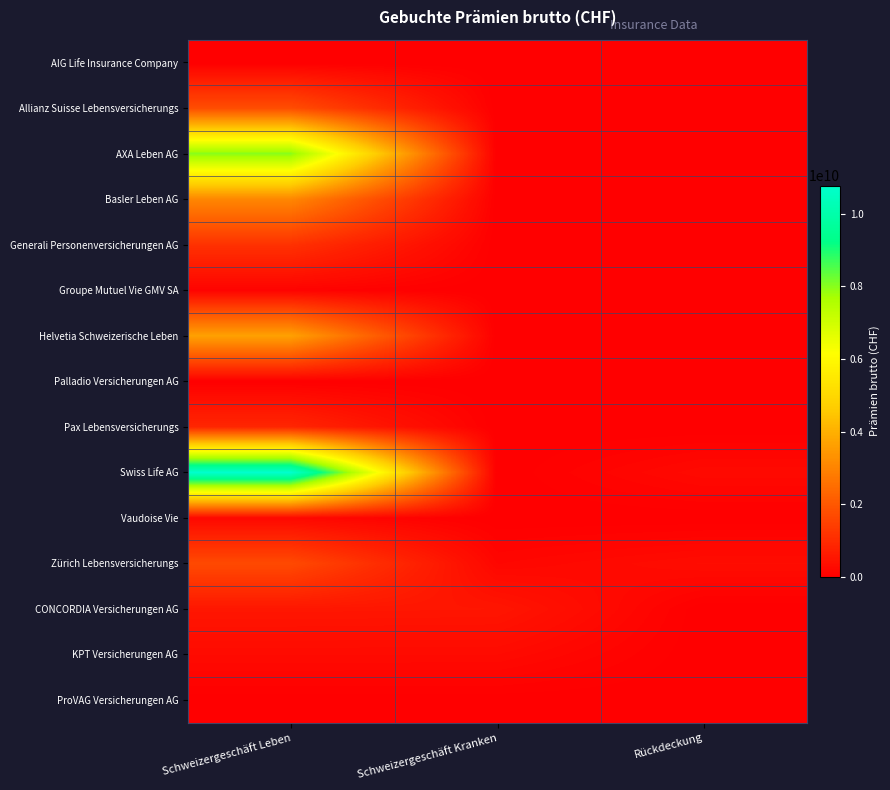

Rank the series at Schweizergeschäft Kranken from lowest to highest value.

AIG Life Insurance Company, Allianz Suisse Lebensversicherungs, AXA Leben AG, Basler Leben AG, Generali Personenversicherungen AG, Groupe Mutuel Vie GMV SA, Helvetia Schweizerische Leben, Palladio Versicherungen AG, Pax Lebensversicherungs, Swiss Life AG, Vaudoise Vie, ProVAG Versicherungen AG, Zürich Lebensversicherungs, KPT Versicherungen AG, CONCORDIA Versicherungen AG